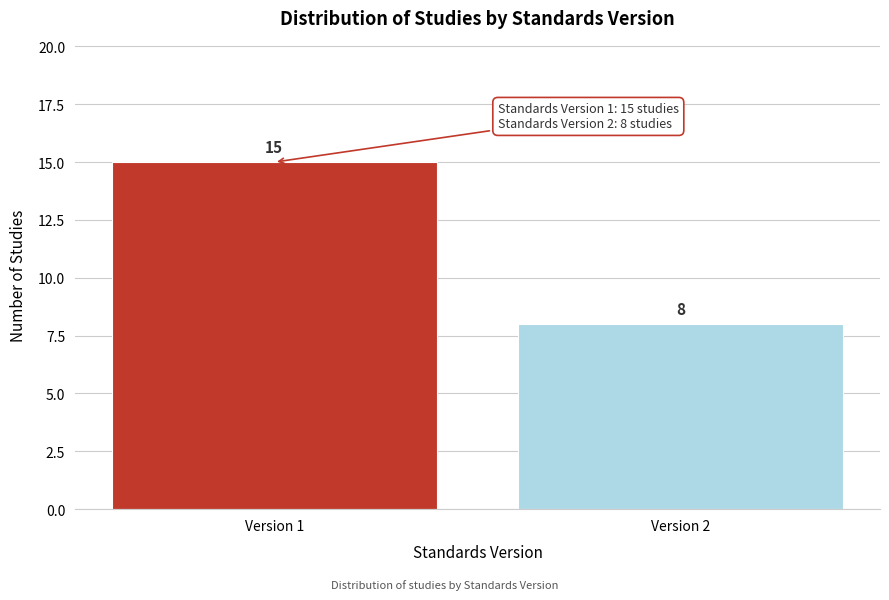

Reading right to left, transcribe all the data shown in this chart.

Version 2=8	Version 1=15